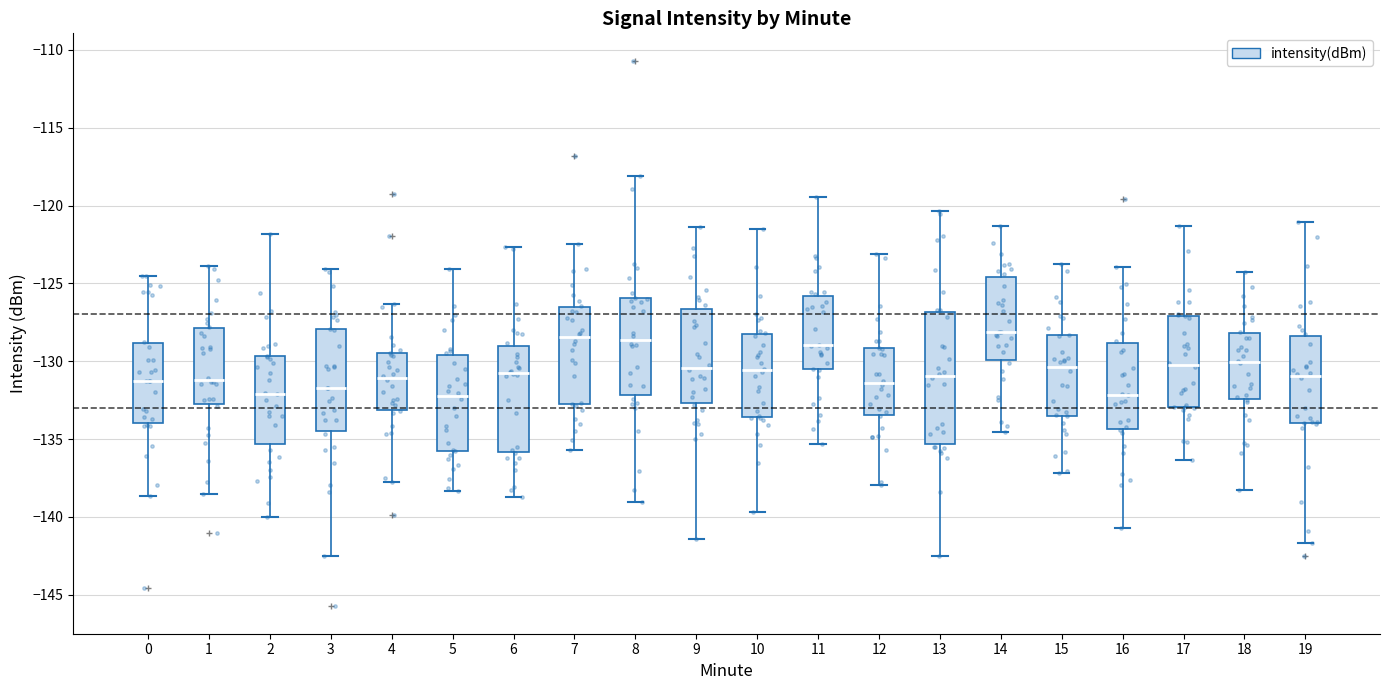

Where does the lower whisker of the box at x = 13 end on the y-axis? The values are not printed on the chart, so give them approximately, as read against the axis.

-142.5